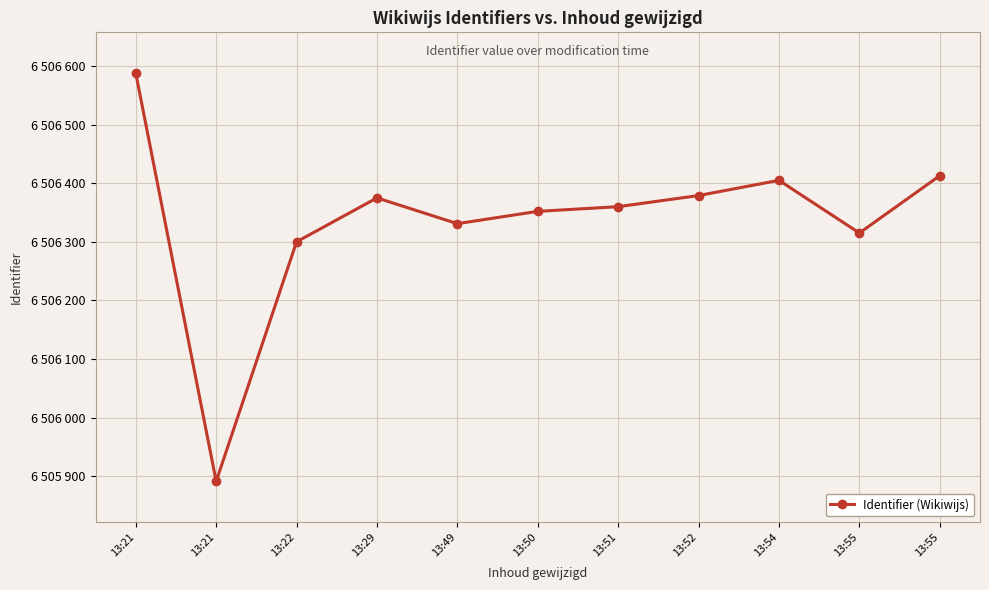

What is the value of the 7th point from the left?

6506360